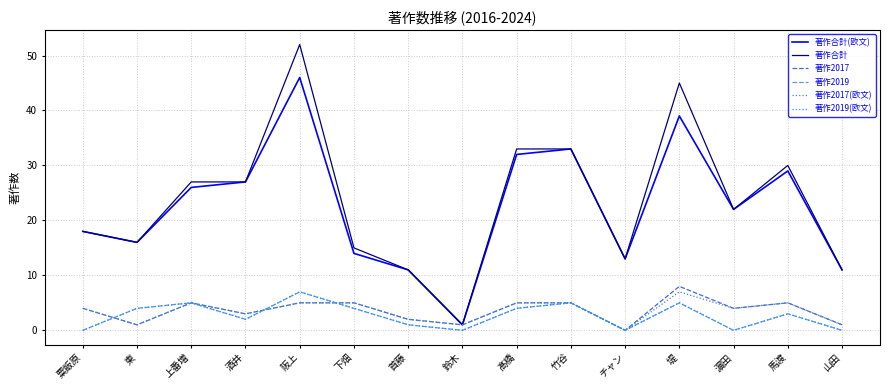

Does the chart have visible grid lines?

Yes